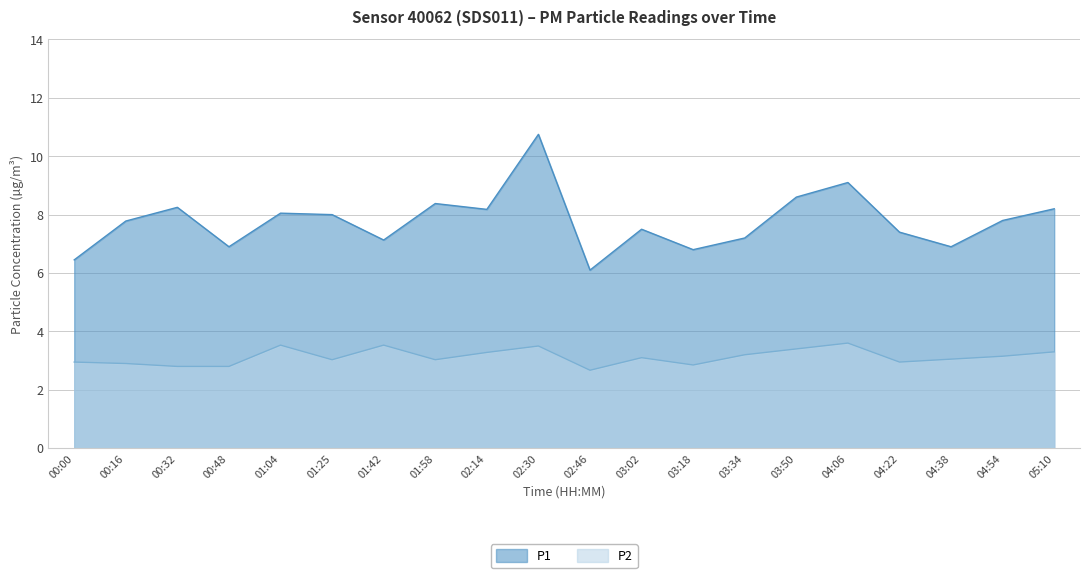

What is the difference between the maximum and minimum values in the P1 series?

4.7